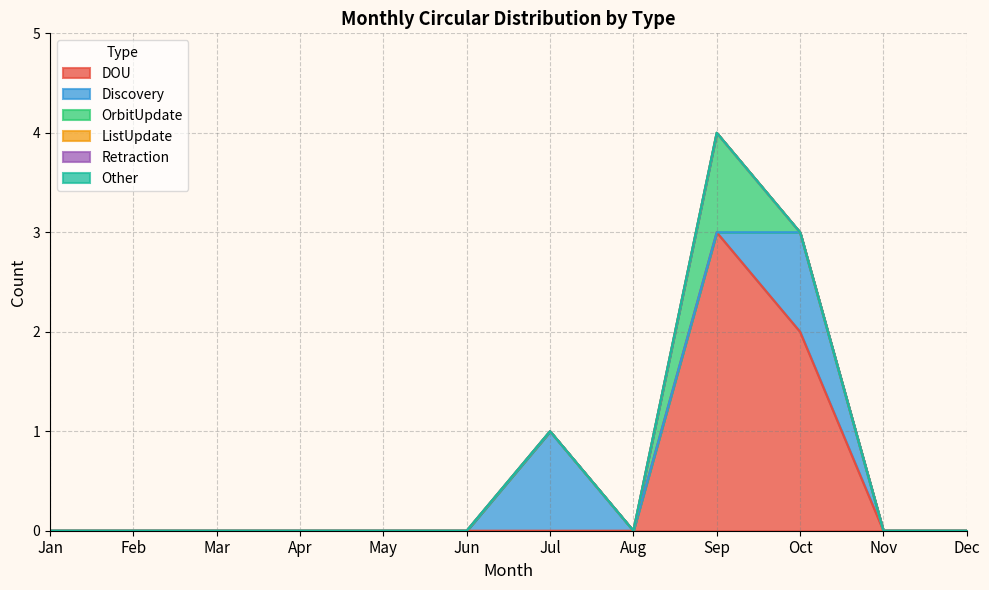

What is the greatest value displayed?

3